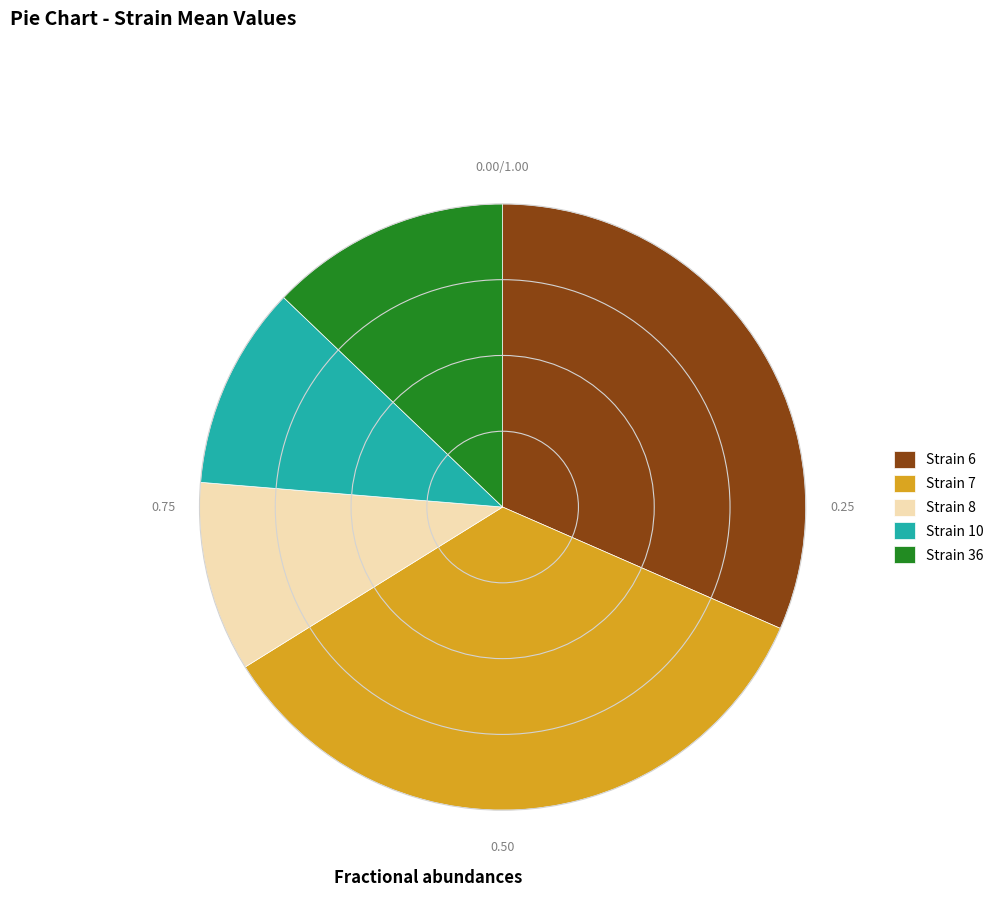

Do Strain 36 and Strain 10 together represent more than half of the pie?

No